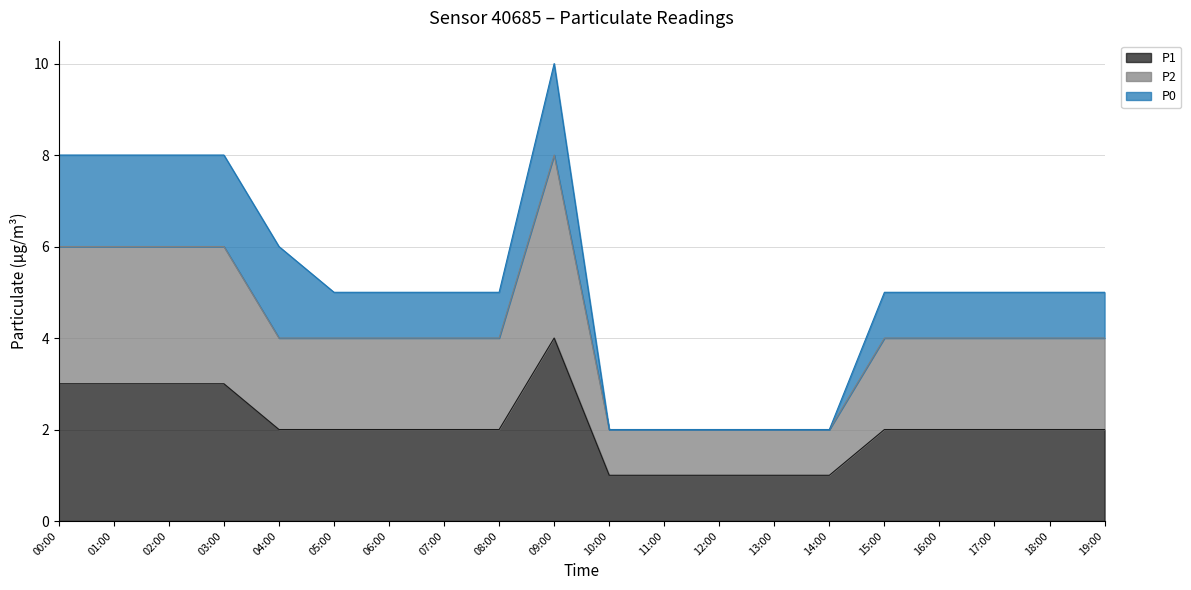

Does the chart have visible grid lines?

Yes